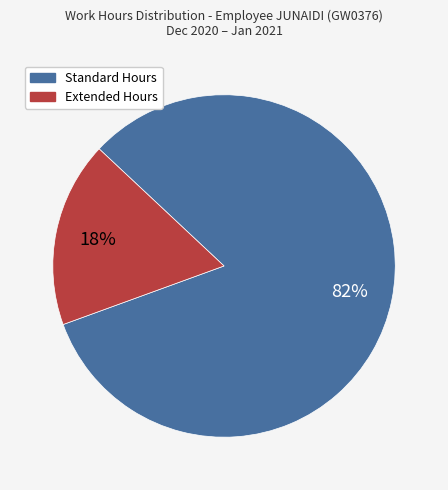

Is there any slice that represents more than half of the pie?

Yes